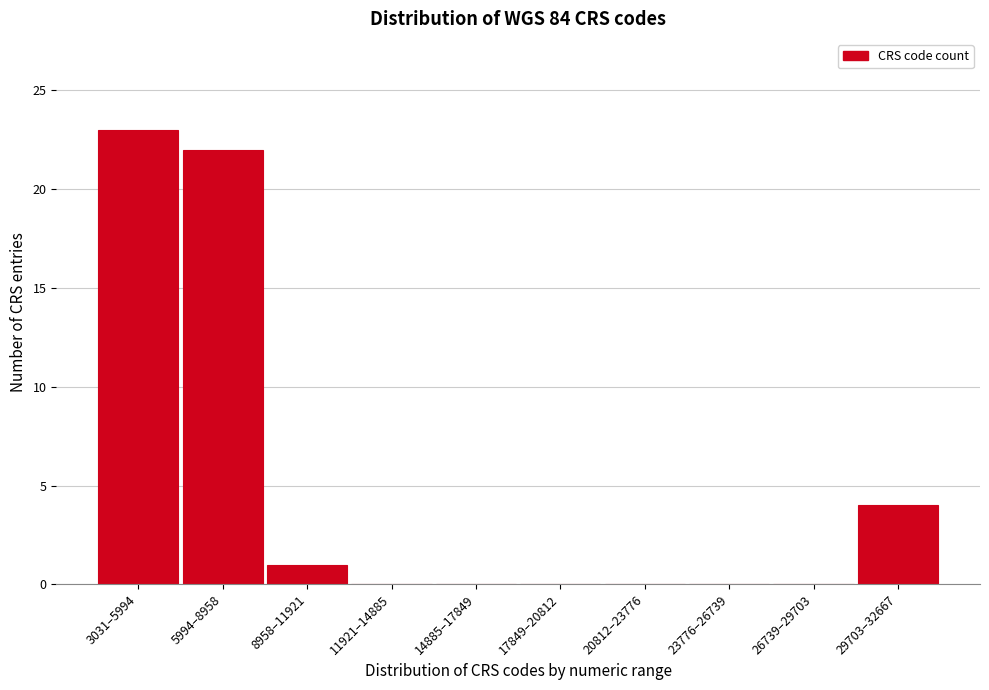

Reading left to right, transcribe all the data shown in this chart.

3031–5994=23	5994–8958=22	8958–11921=1	11921–14885=0	14885–17849=0	17849–20812=0	20812–23776=0	23776–26739=0	26739–29703=0	29703–32667=4